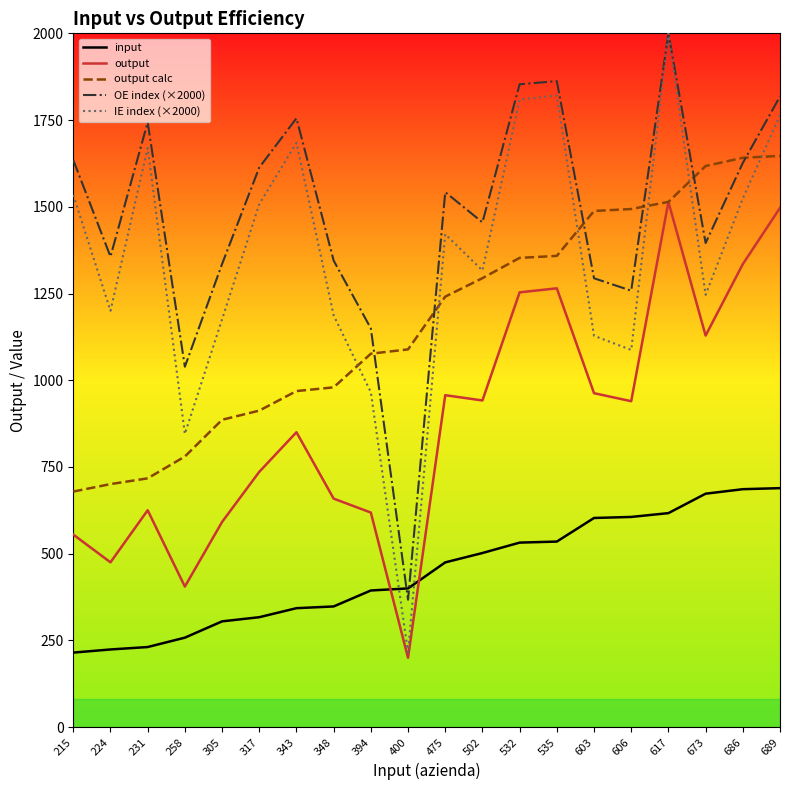

How many lines are shown in the chart?

5